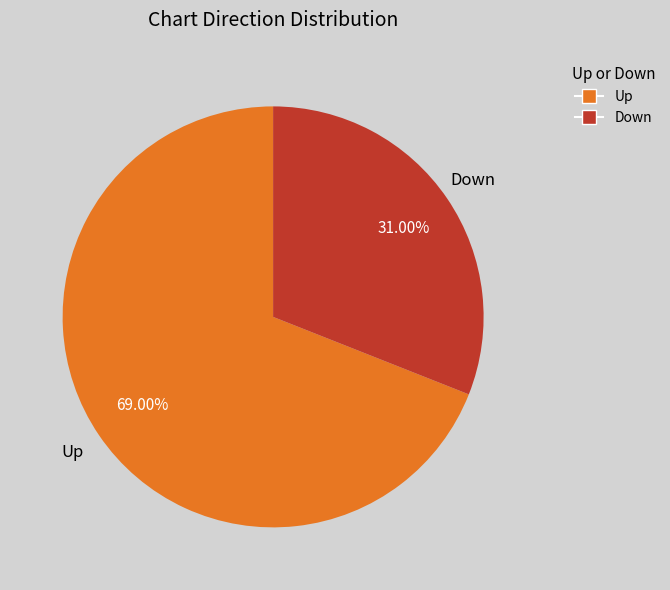

Does any single category account for the majority?

Yes